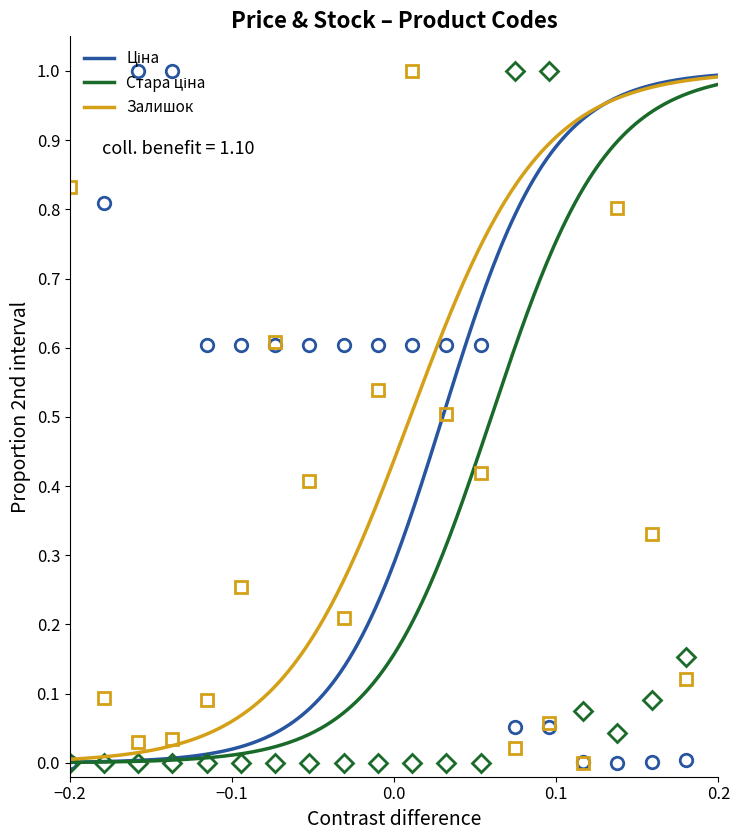

How many intersections are there between Стара ціна and Ціна?

1